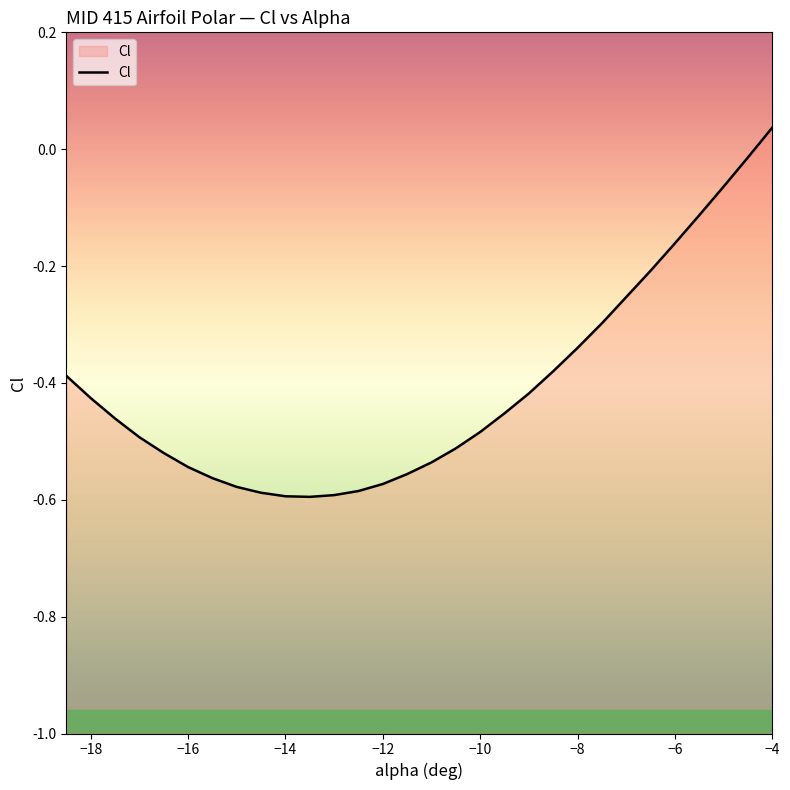

Where does the data first go above 0?

−4